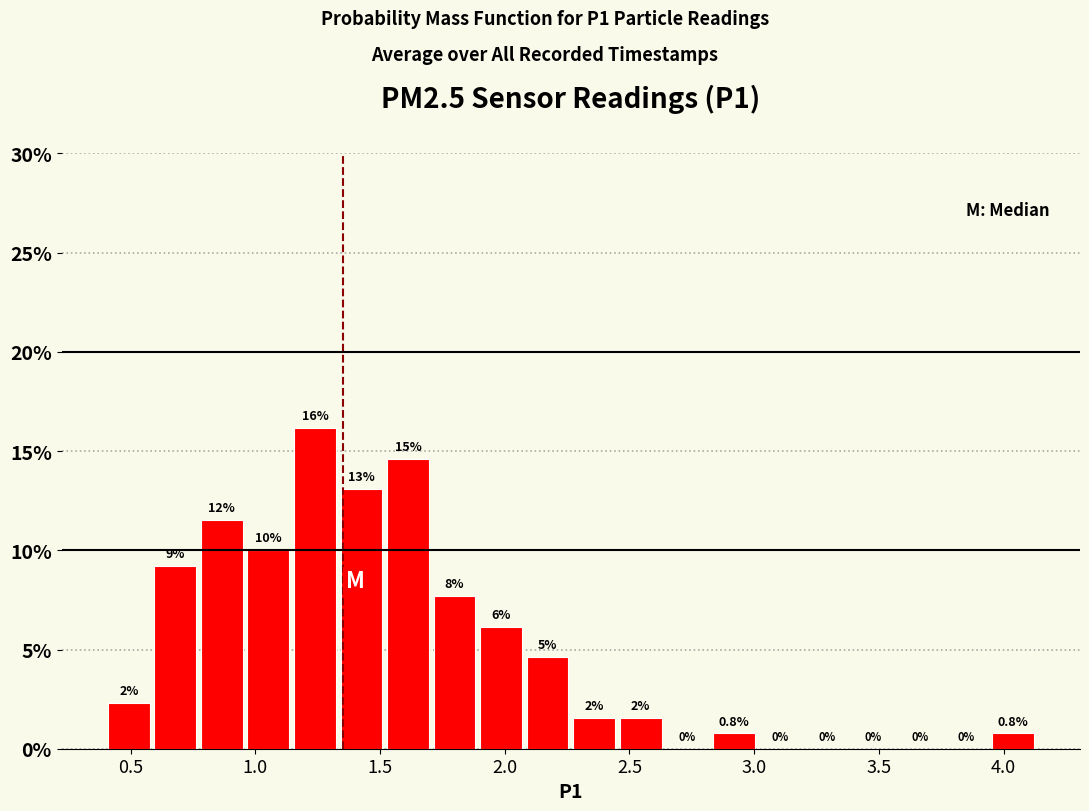

Read against the x-axis, roughly where is the centre of the tallest bar?

1.25